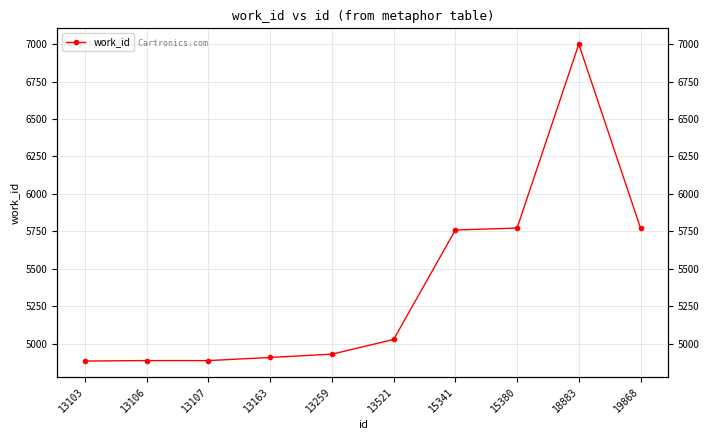

How many distinct data groups are displayed?

1